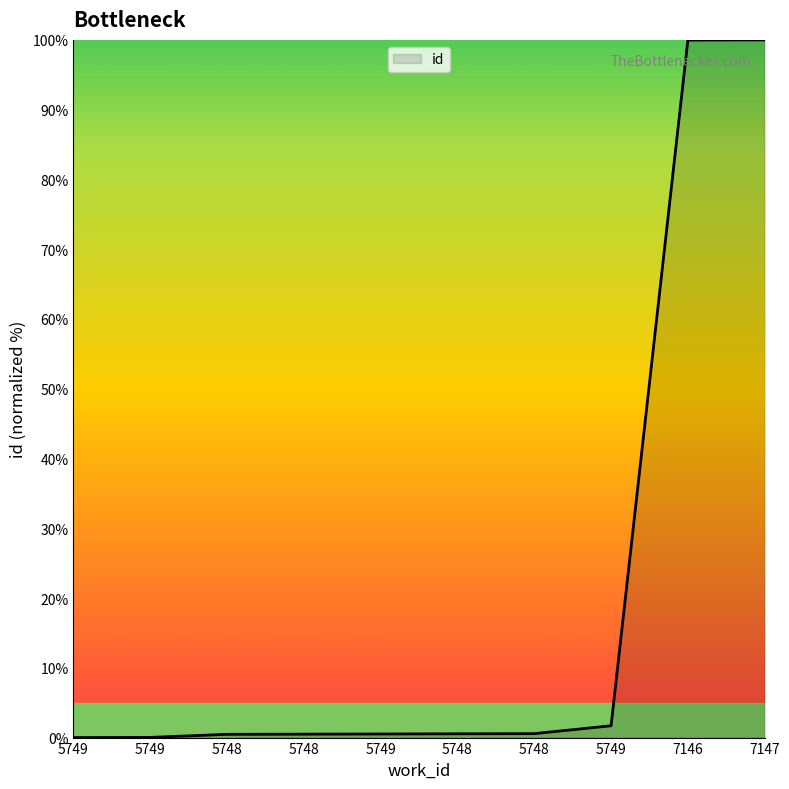

True or false: the data shows 0.8 at 5748.

False